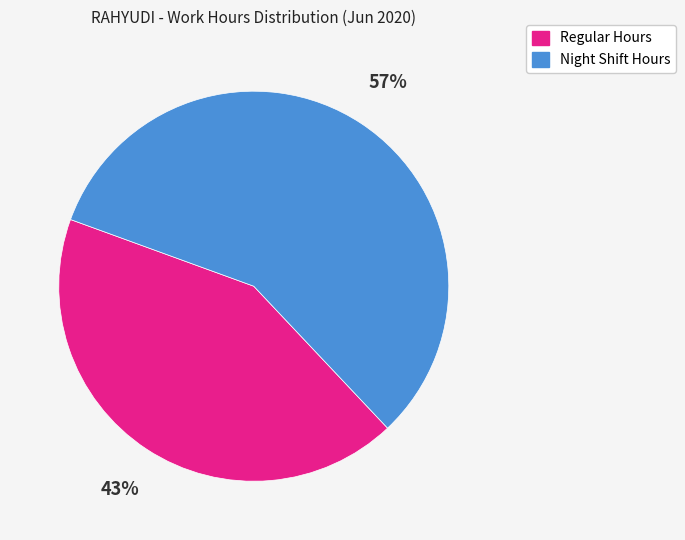

To the nearest percent, what is the average slice percentage?

50%